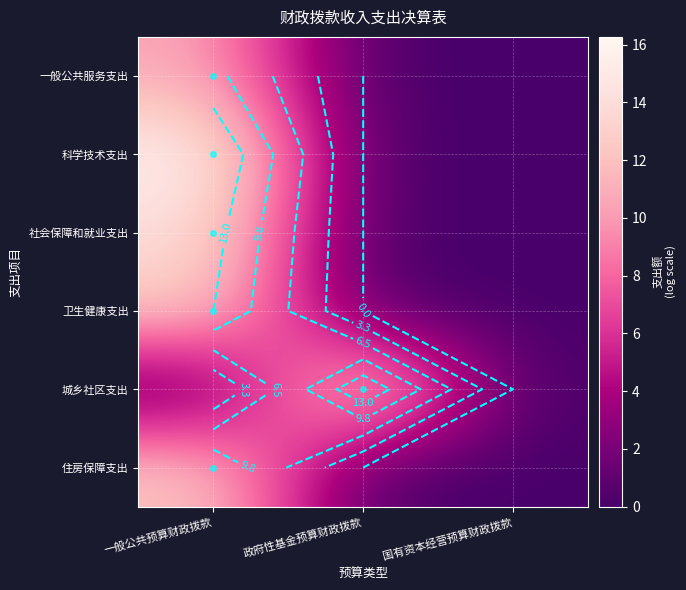

Between 政府性基金预算财政拨款 and 国有资本经营预算财政拨款, which series saw the biggest shift?

城乡社区支出